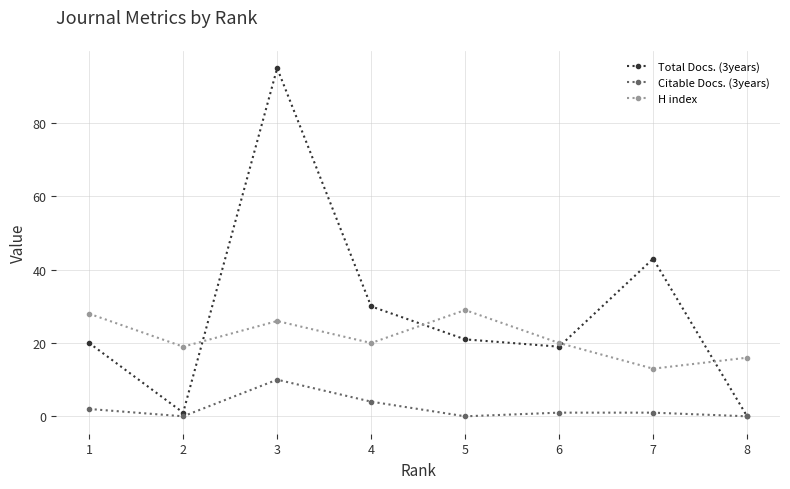

How many distinct data groups are displayed?

3